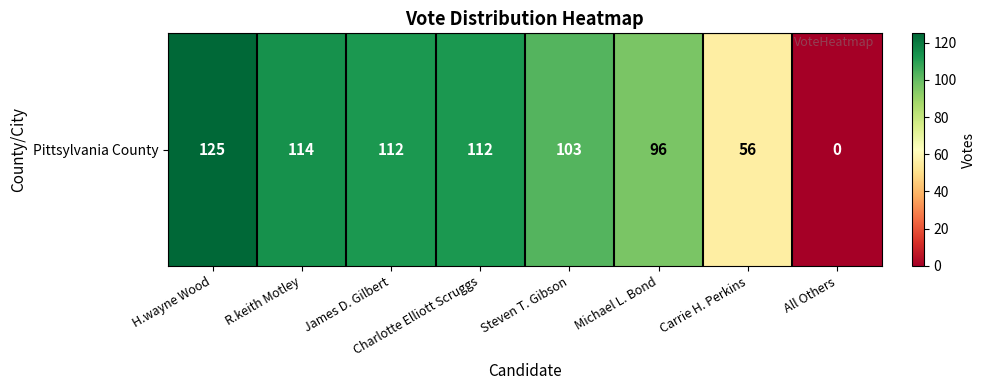

Where is the data nearest to the value 62?

Carrie H. Perkins